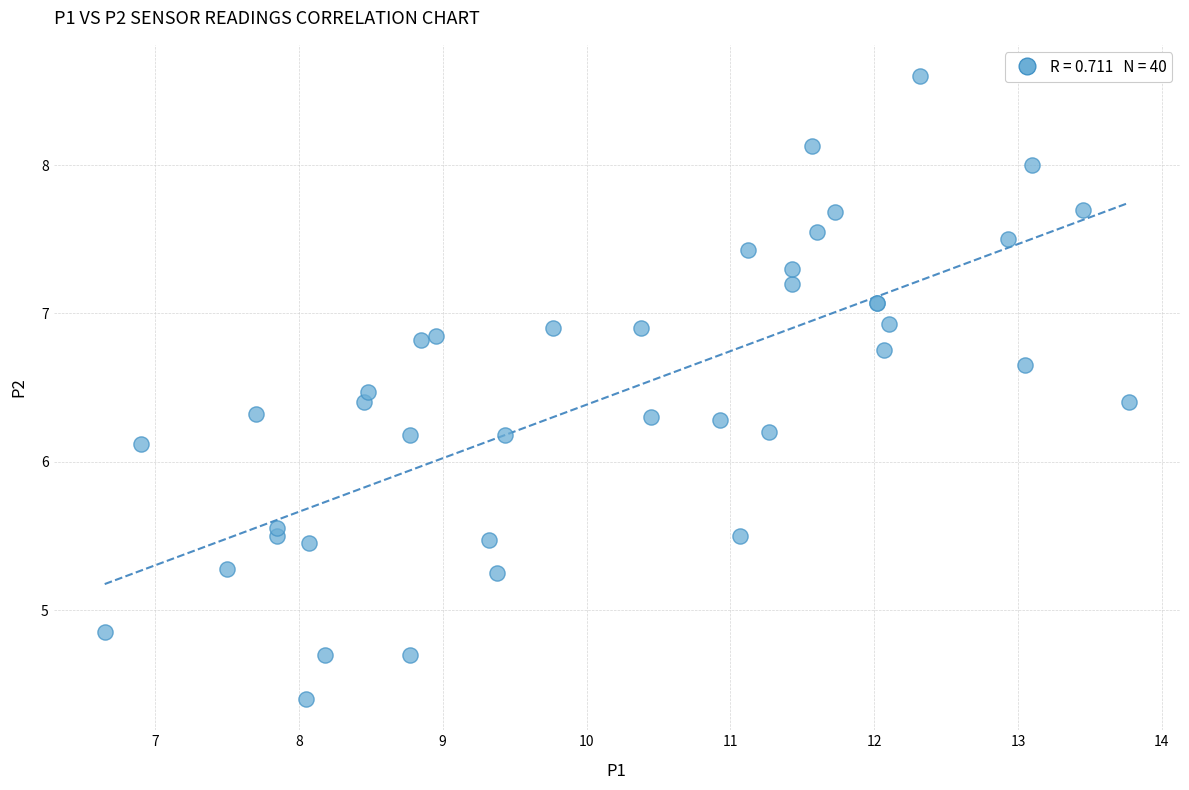

What Y value in the scatter plot is closest to 6?

6.1